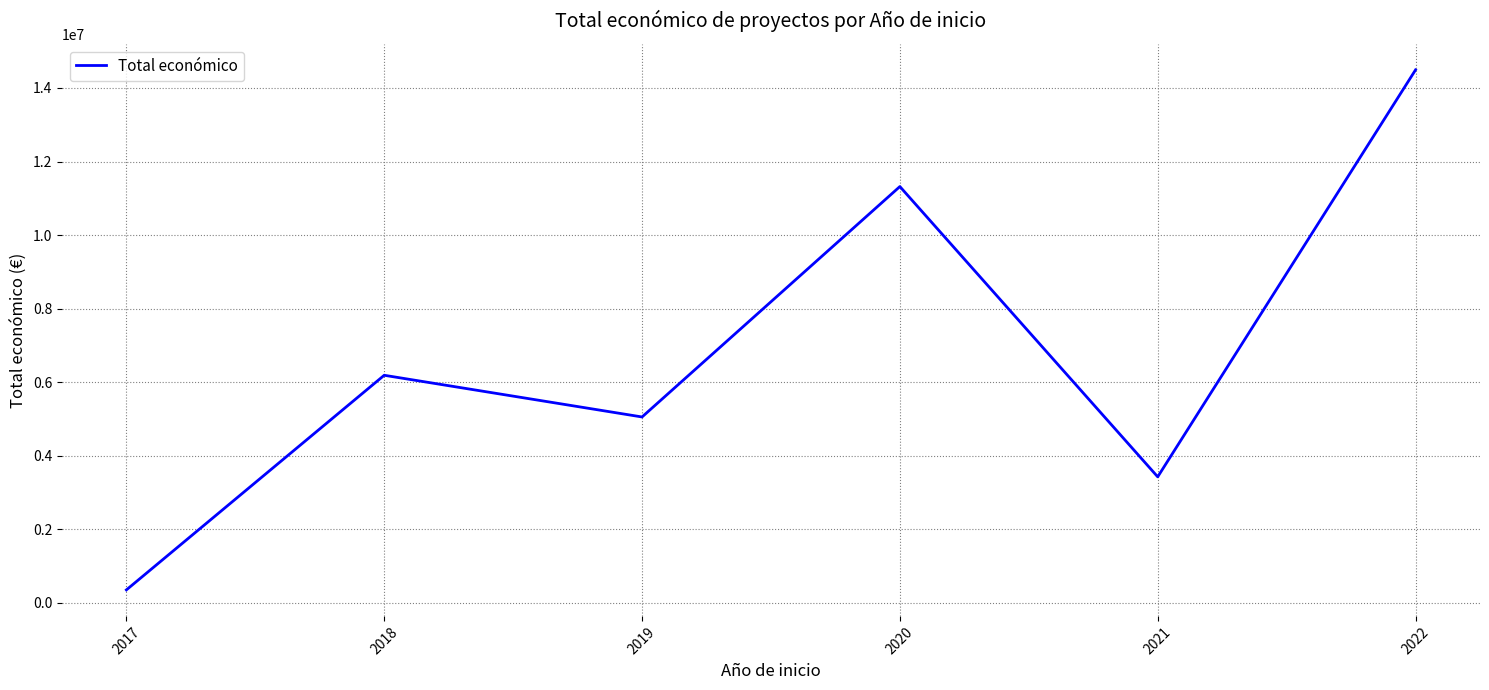

What is the smallest value displayed?

352350